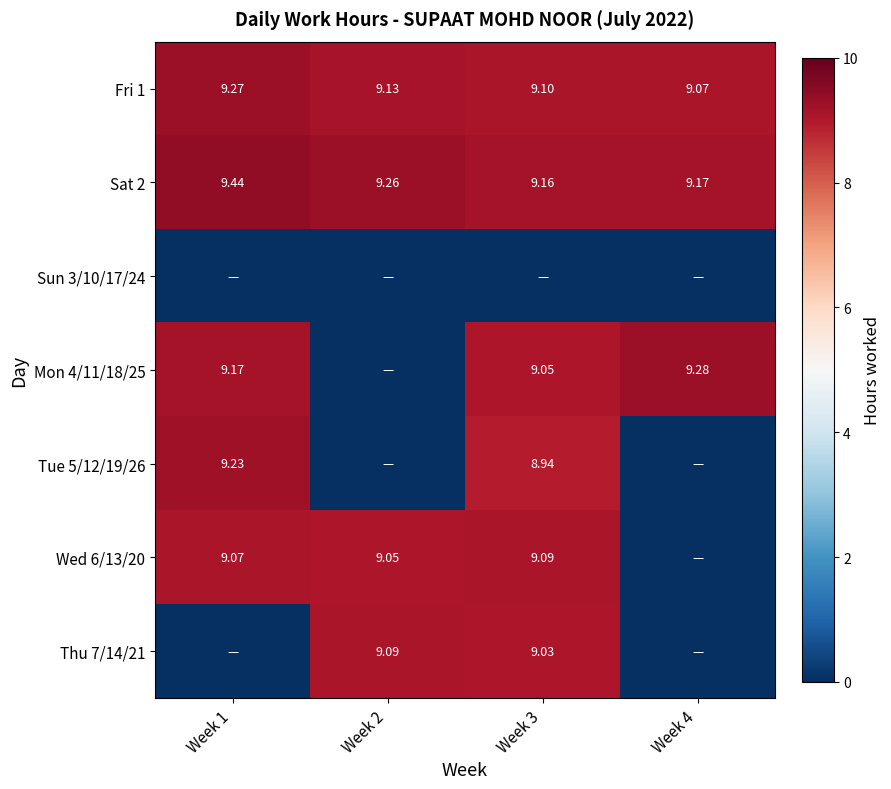

The value of Sat 2 at Week 2 is 14.7. True or false?

False